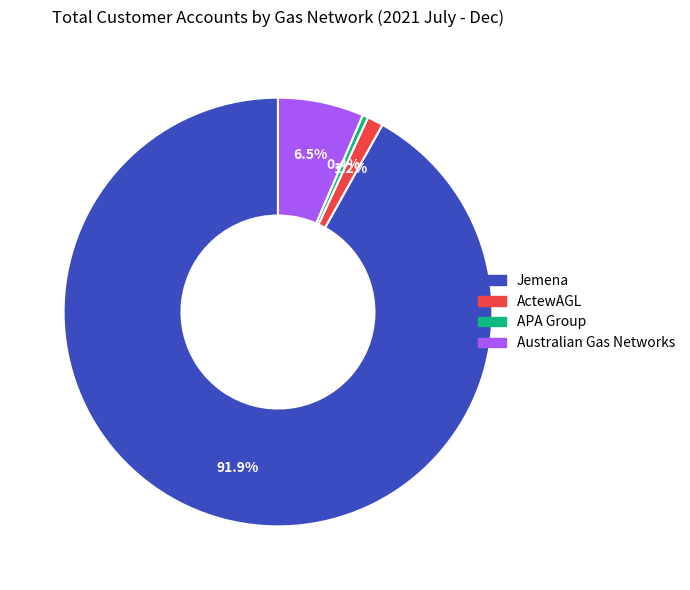

How many segments does this pie chart have?

4